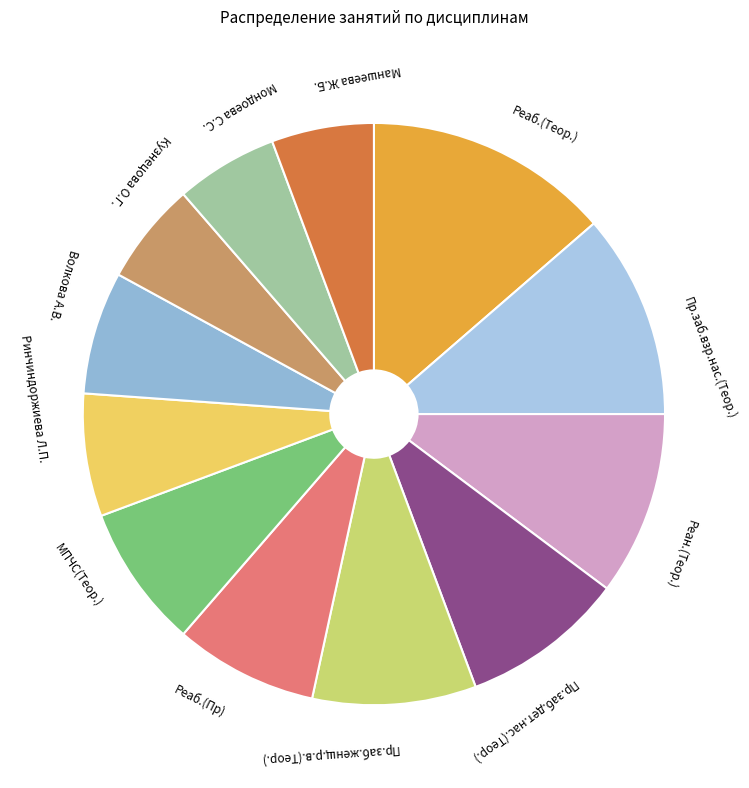

Is there any slice that represents more than half of the pie?

No